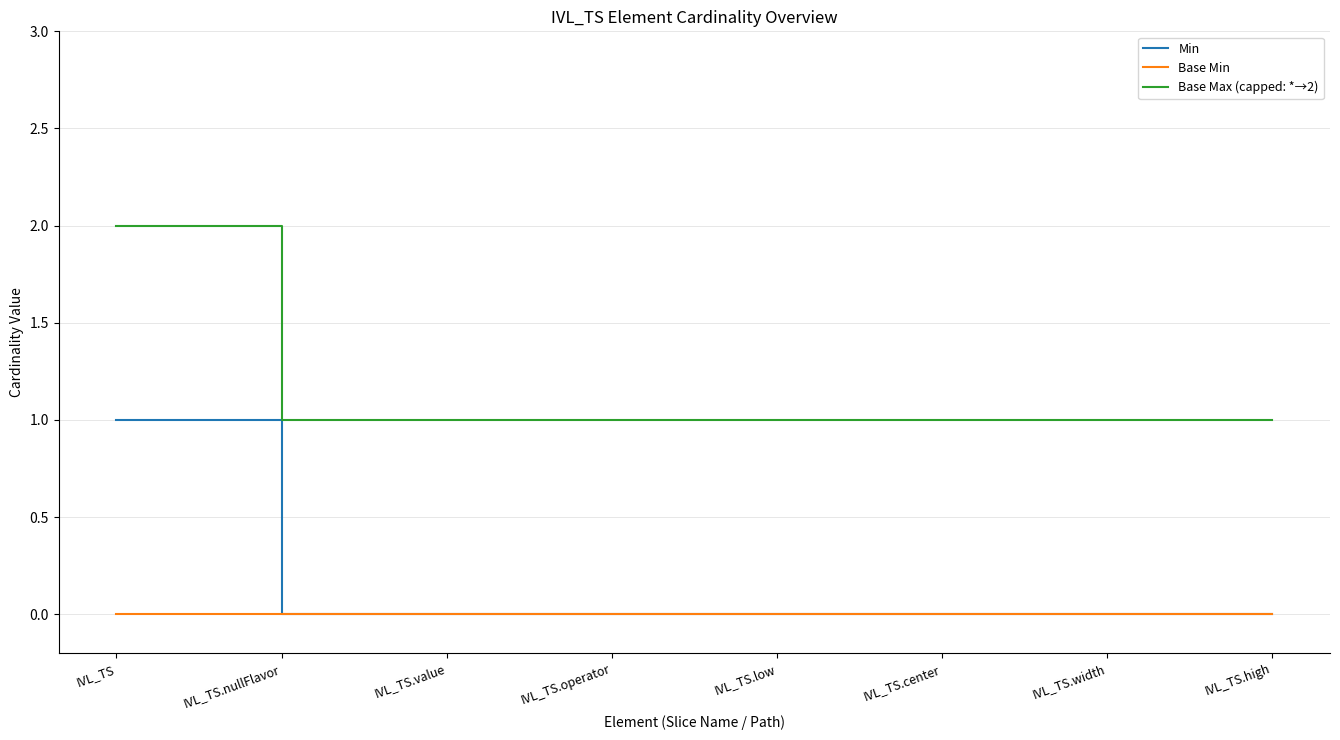

Rank the series at IVL_TS from lowest to highest value.

Base Min, Min, Base Max (capped: *→2)